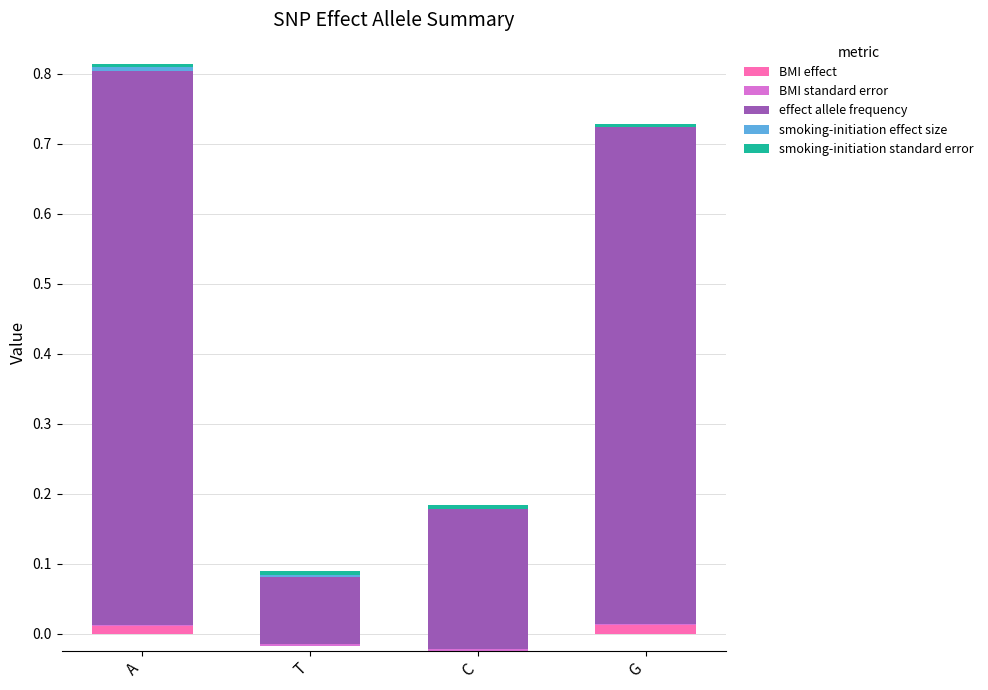

Reading left to right, transcribe all the data shown in this chart.

BMI effect: A=0.0	T=-0.0	C=-0.0	G=0.0
BMI standard error: A=0.0	T=0.0	C=0.0	G=0.0
effect allele frequency: A=0.8	T=0.1	C=0.2	G=0.7
smoking-initiation effect size: A=0.0	T=0.0	C=-0.0	G=-0.0
smoking-initiation standard error: A=0.0	T=0.0	C=0.0	G=0.0